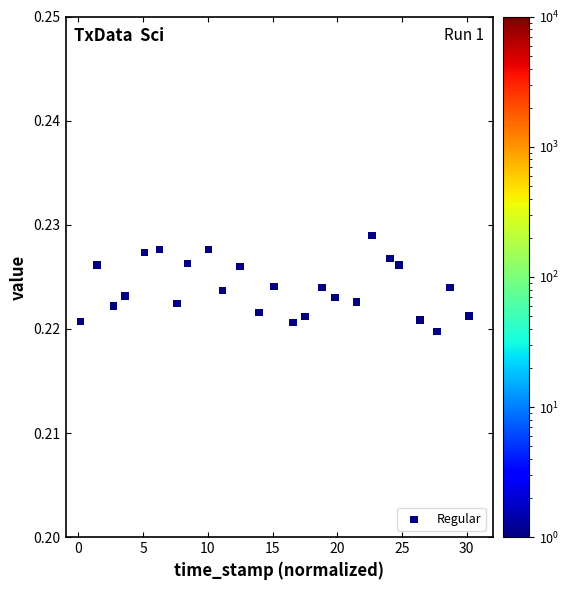

What is the range of X values (max minus min)?

30.0